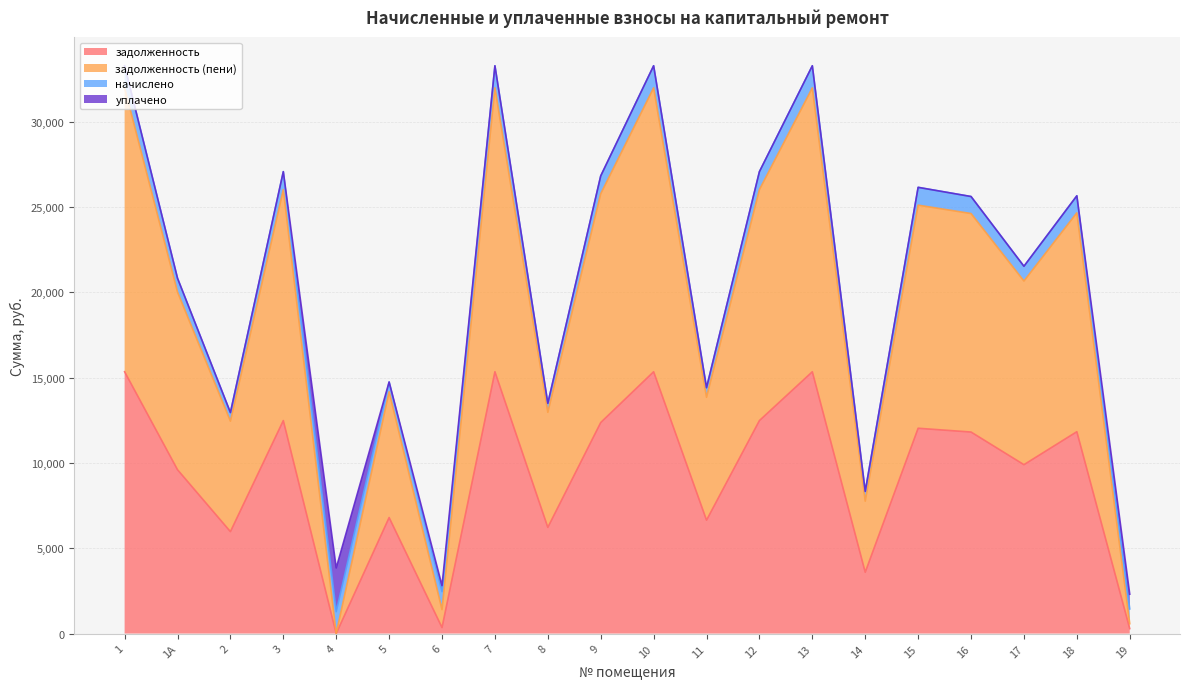

Between 1А and 8, which is larger?

1А